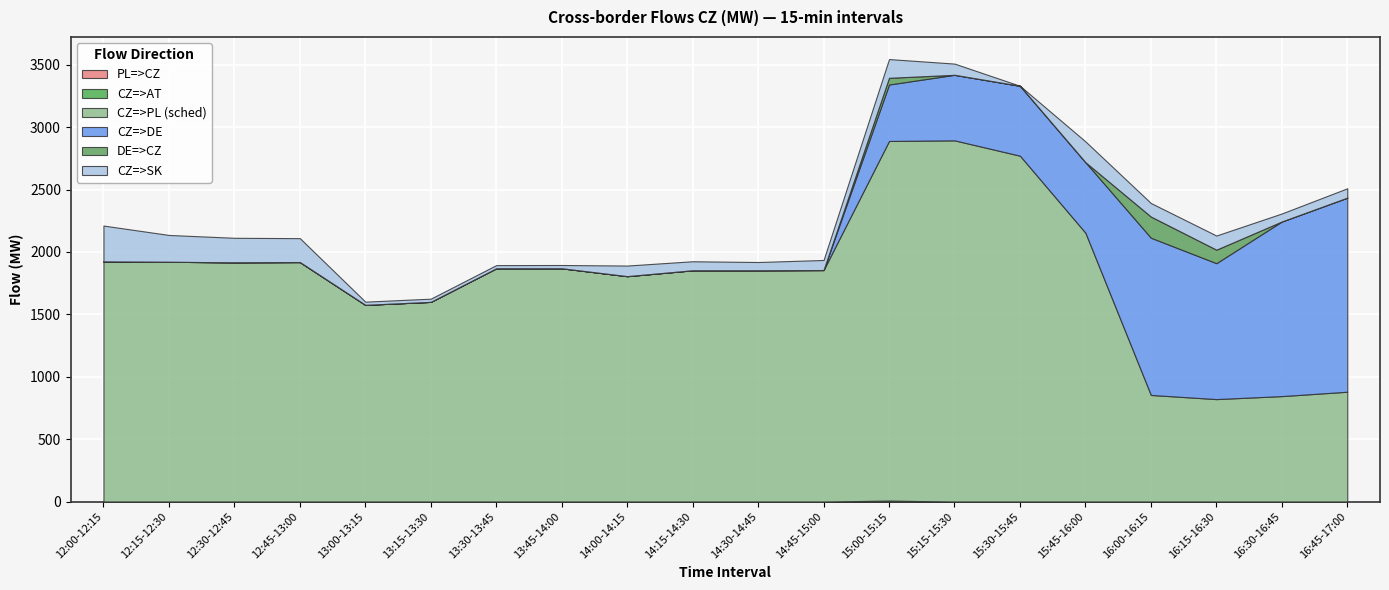

What is the sum of the CZ=>PL (sched) values at 14:30-14:45 and 15:15-15:30?

4747.0